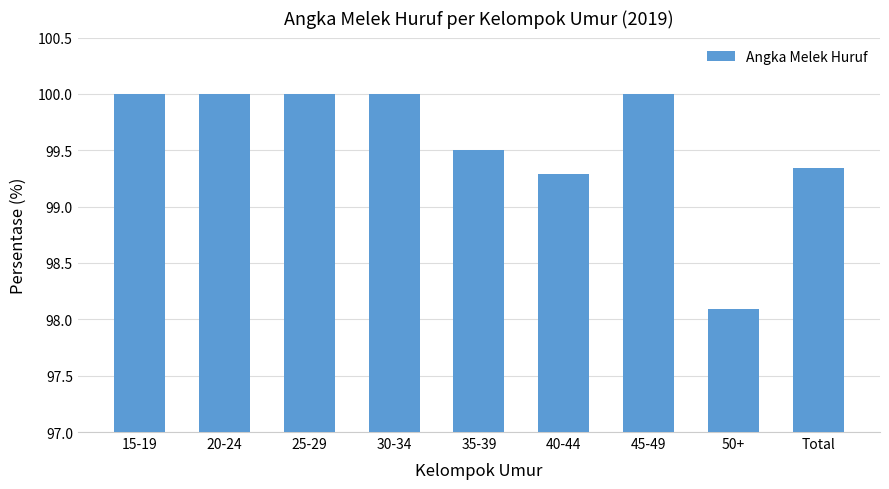

Does the chart contain any negative values?

No